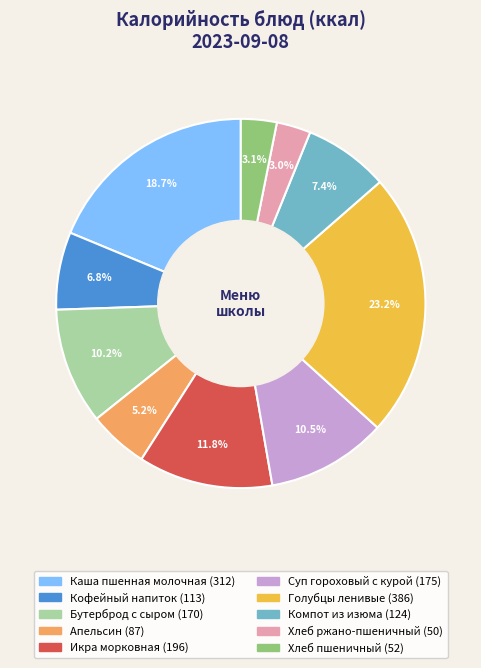

Which slice is the largest?

Голубцы ленивые